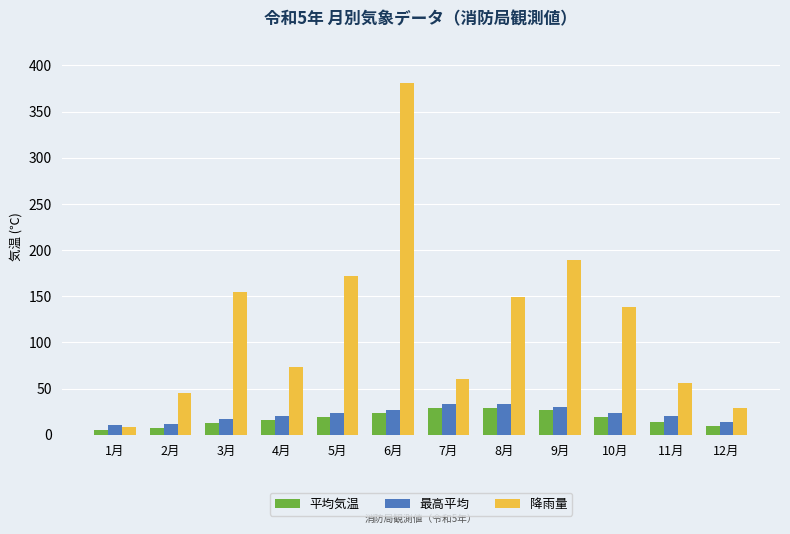

Which series has the largest range (max minus min)?

降雨量